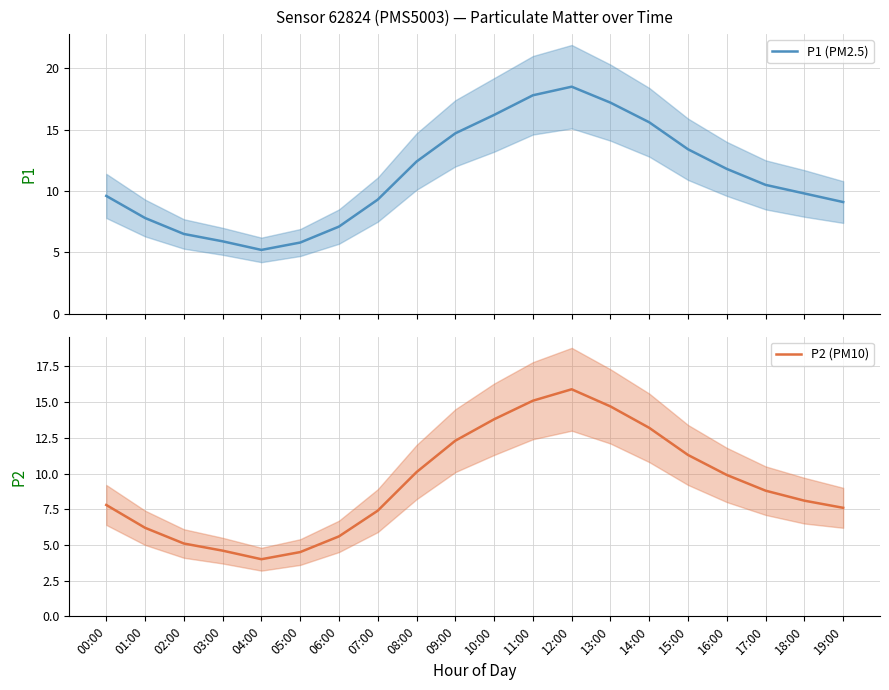

Reading right to left, transcribe all the data shown in this chart.

P1 (PM2.5): 9.1	9.8	10.5	11.8	13.4	15.6	17.2	18.5	17.8	16.2	14.7	12.4	9.3	7.1	5.8	5.2	5.9	6.5	7.8	9.6
P2 (PM10): 7.6	8.1	8.8	9.9	11.3	13.2	14.7	15.9	15.1	13.8	12.3	10.1	7.4	5.6	4.5	4.0	4.6	5.1	6.2	7.8